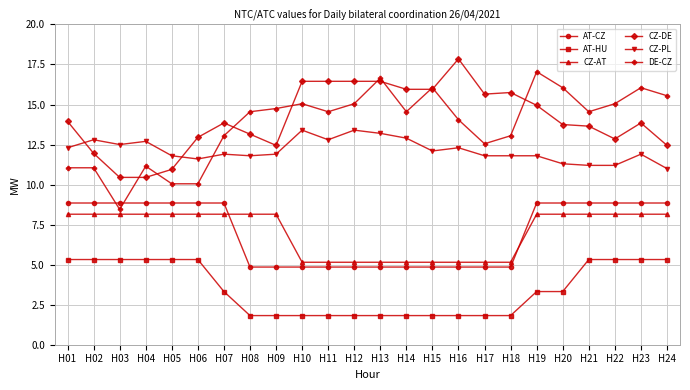

What is the difference between the DE-CZ values at H08 and H02?

3.5